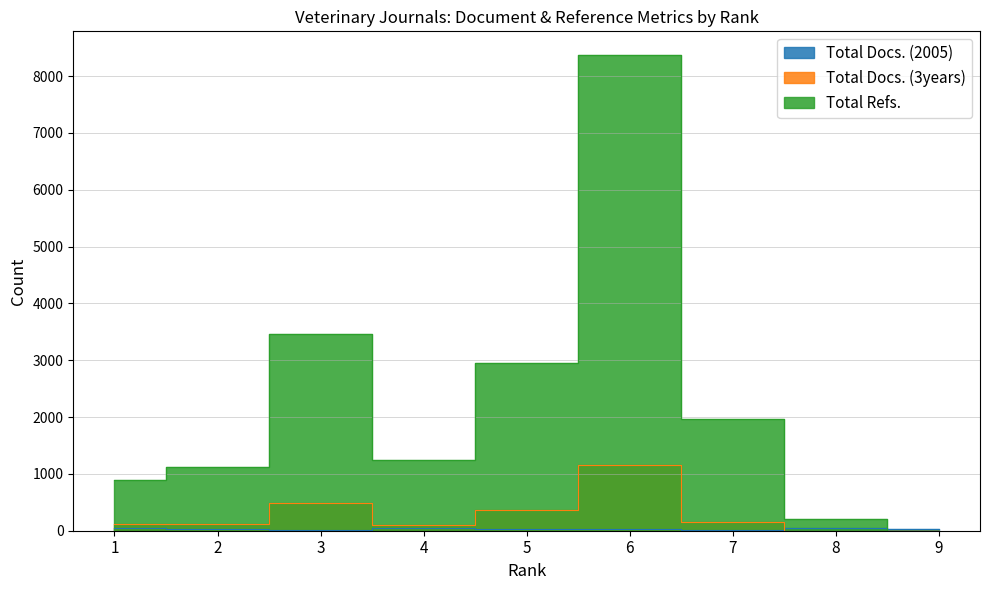

How many positive values does the Total Refs. series have?

8